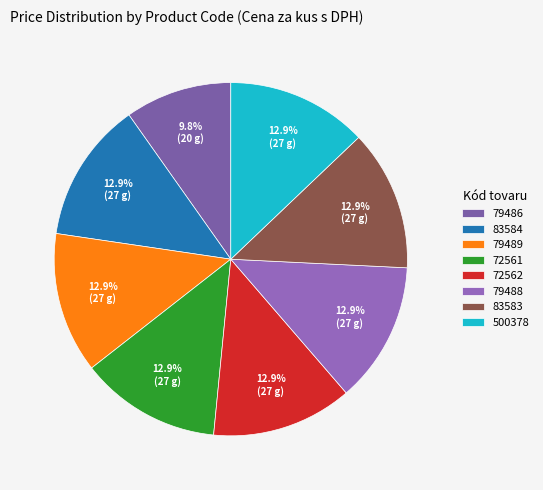

Which slice is the largest?

83584